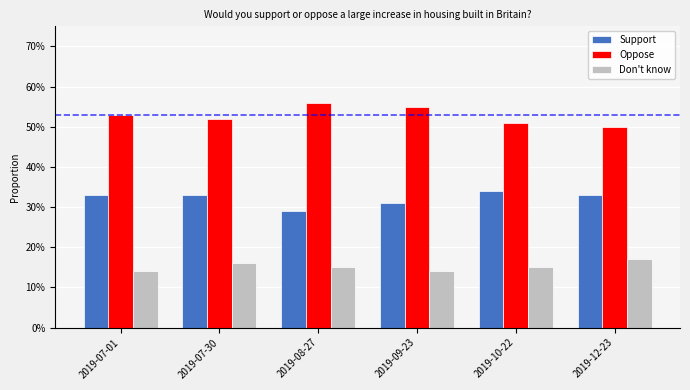

Does the chart contain stacked bars?

No